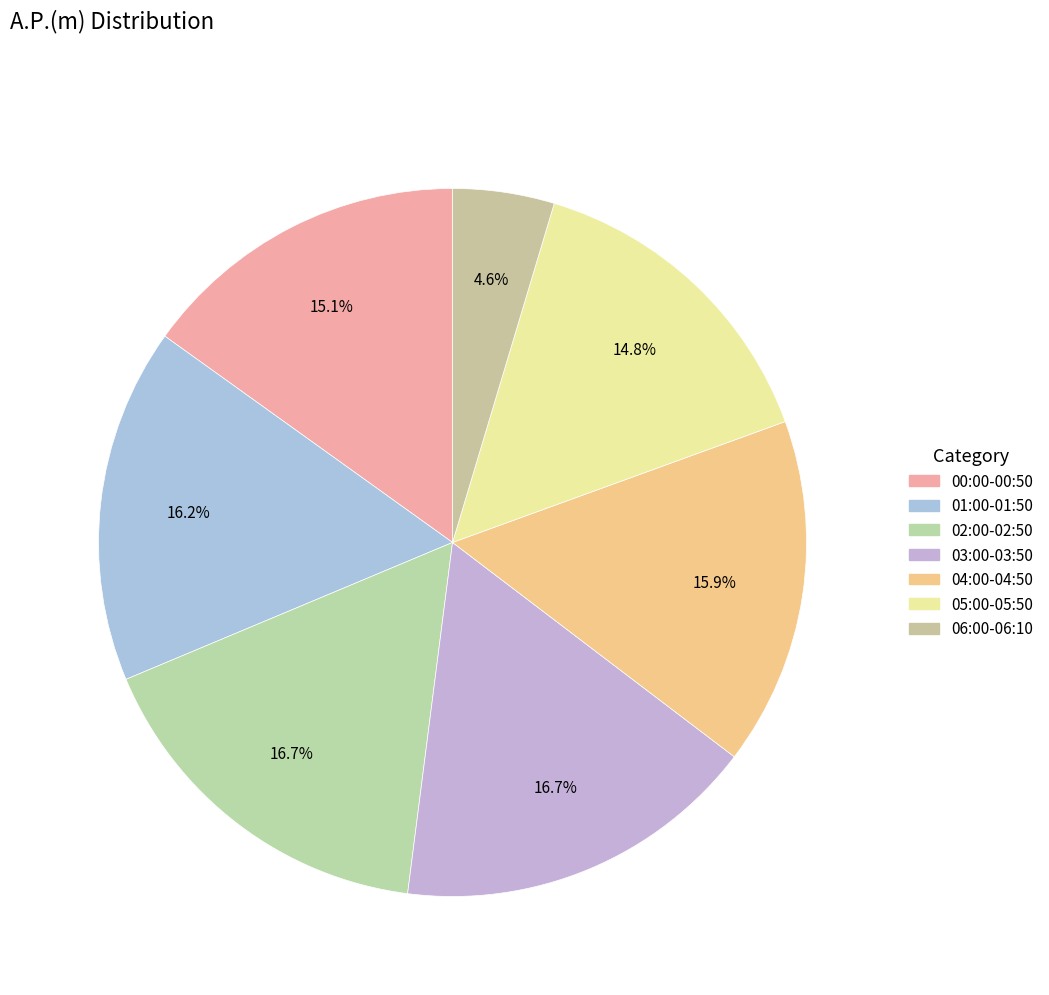

Count the number of slices in the pie.

7